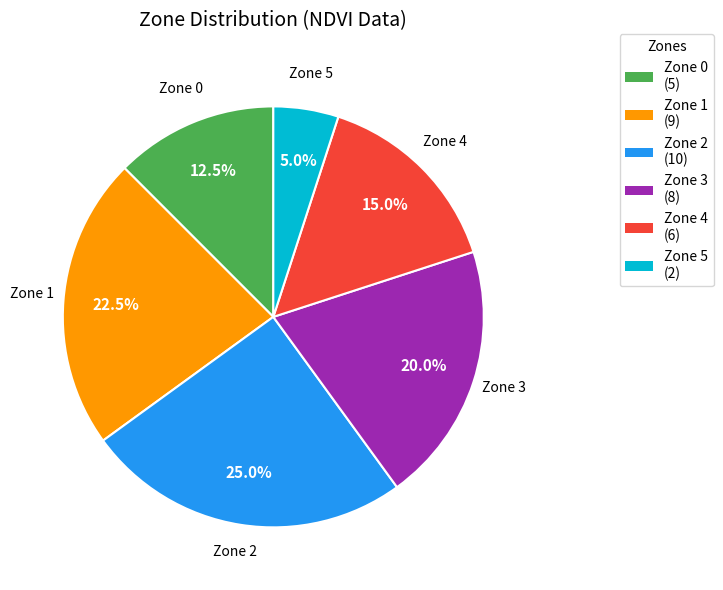

Do Zone 3 and Zone 5 together represent more than half of the pie?

No